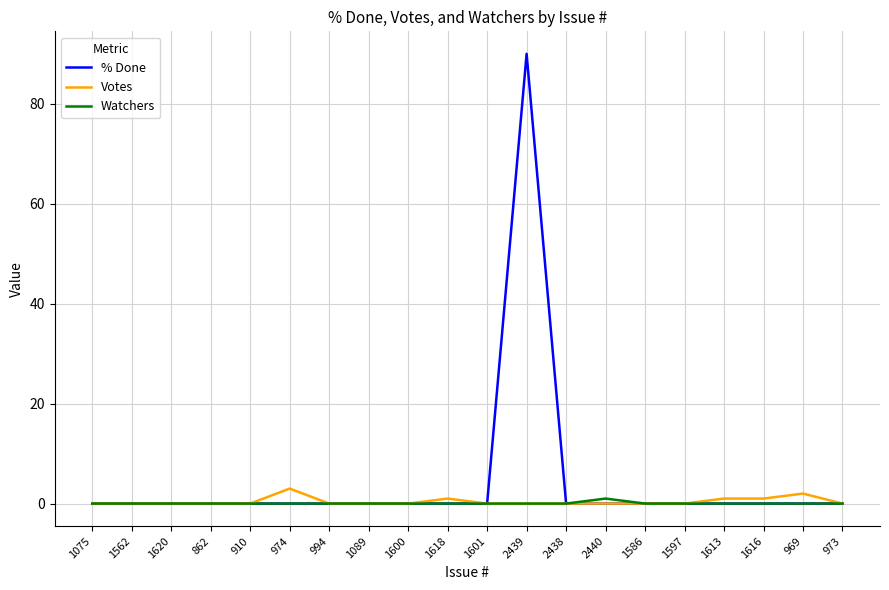

What position from the right is 2439?

9